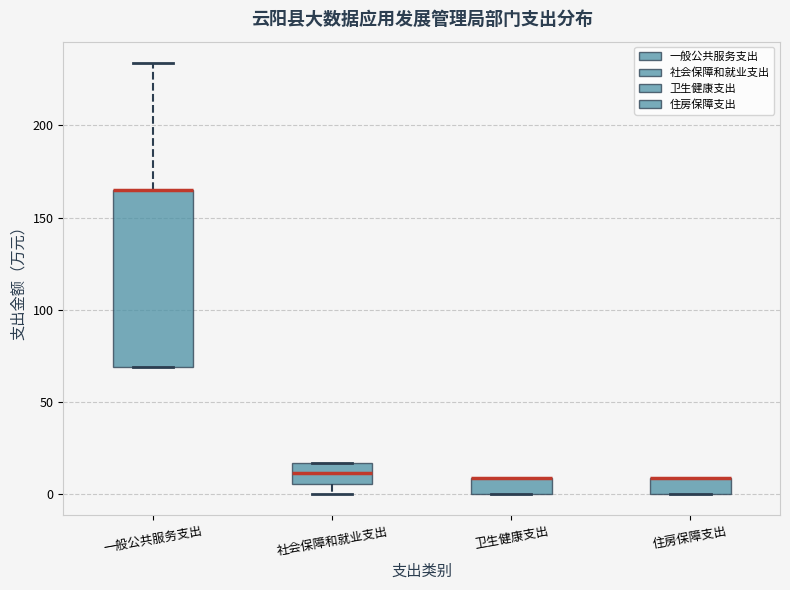

Where is the lower edge of the box for 社会保障和就业支出 on the y-axis? The values are not printed on the chart, so give them approximately, as read against the axis.

5